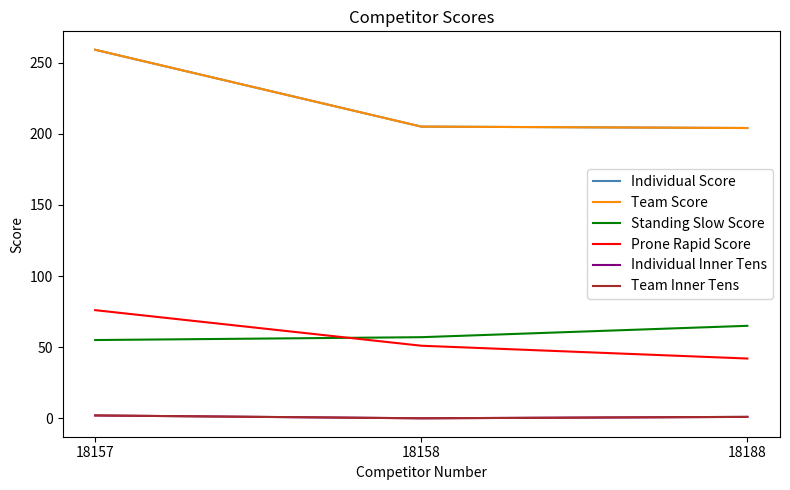

How many lines are shown in the chart?

6